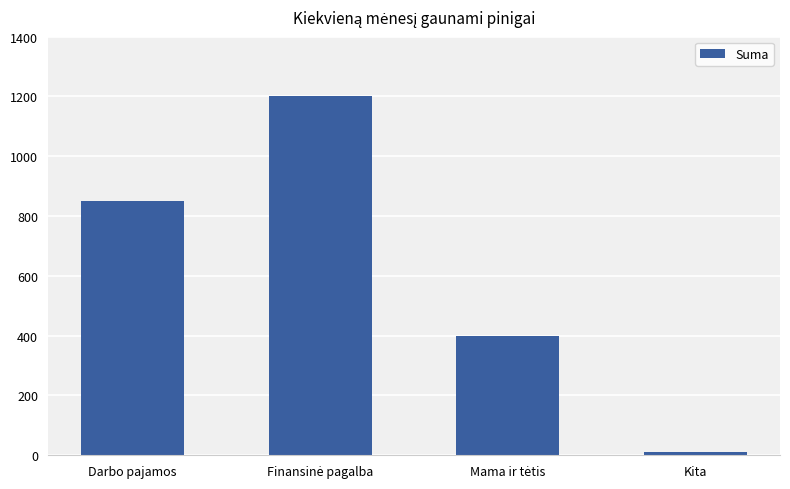

What is the maximum value shown in the chart?

1200